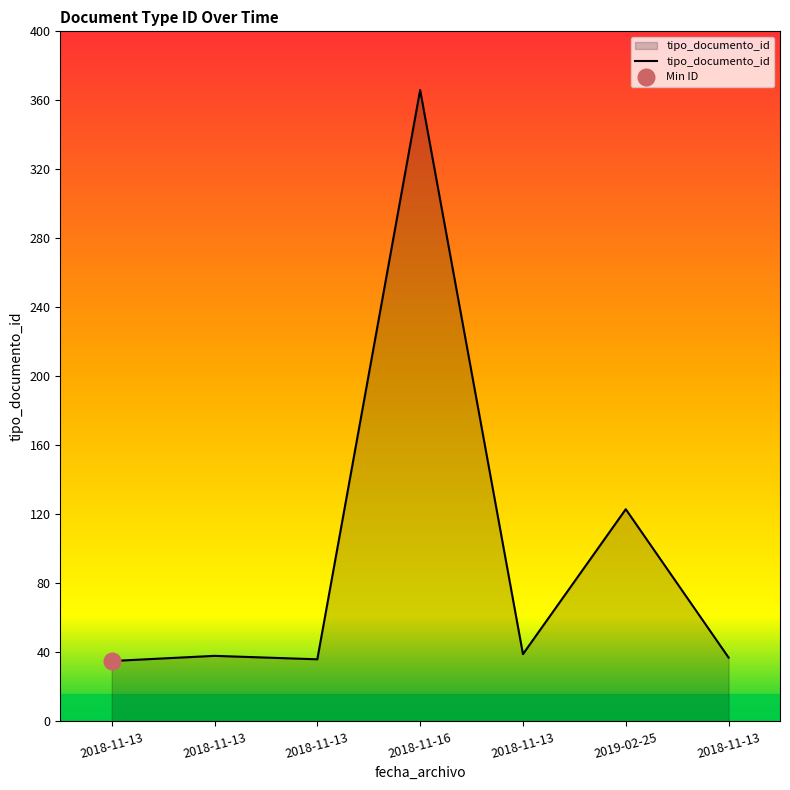

How many interior local valleys (lower than both neighbors) does the data have?

2